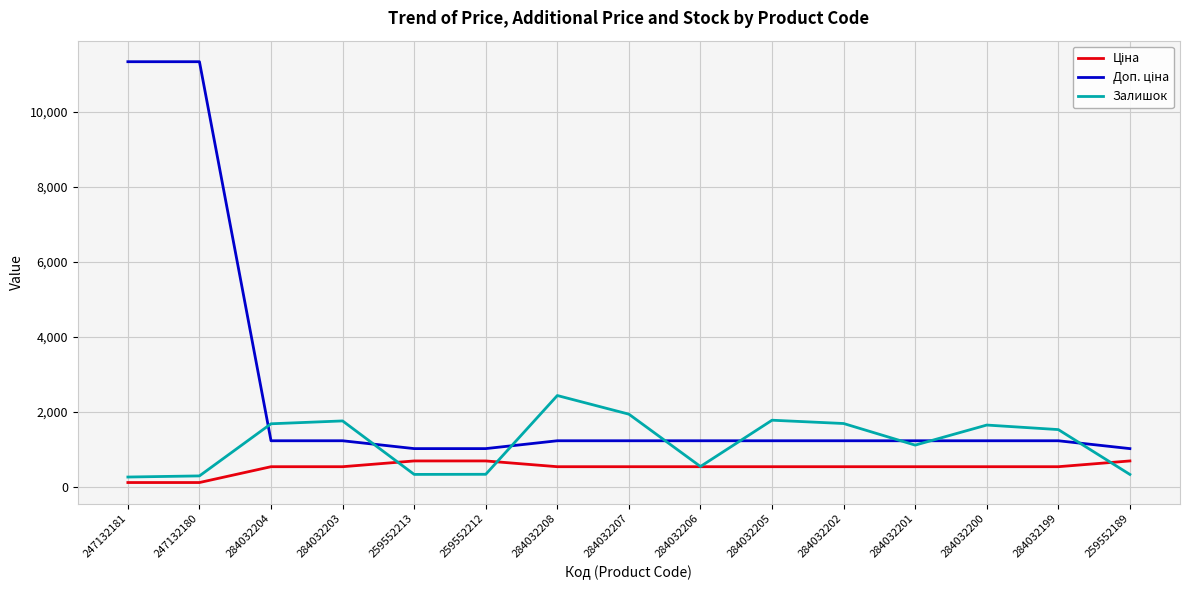

Is it true that Залишок equals 1936.0 at 284032207?

True